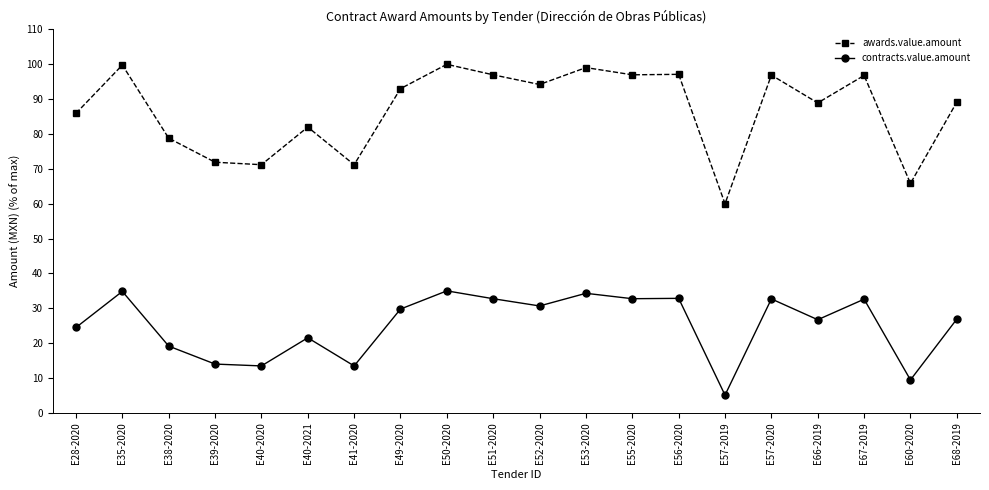

How many series are shown in this chart?

2